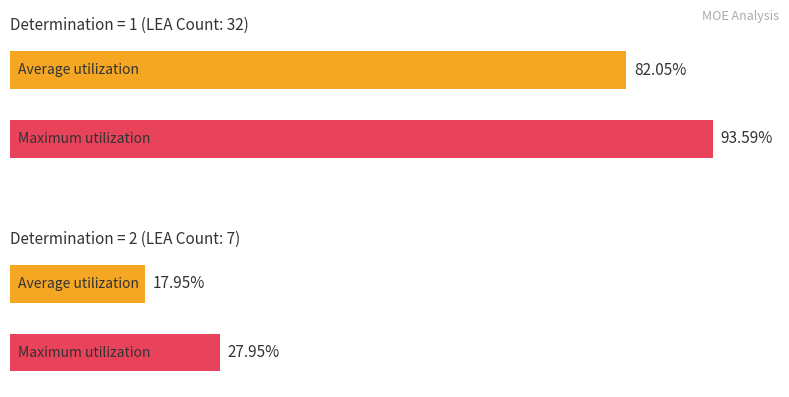

How many distinct data groups are displayed?

2